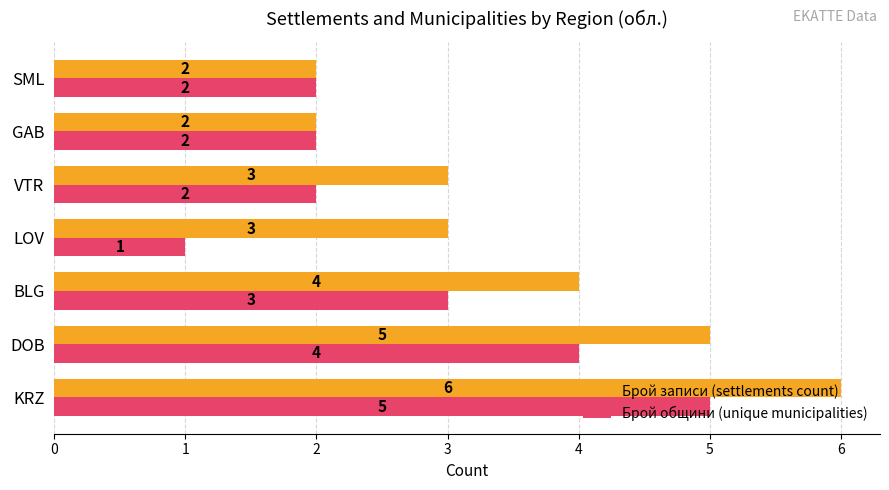

What is the average value of the Брой общини (unique municipalities) series?

3